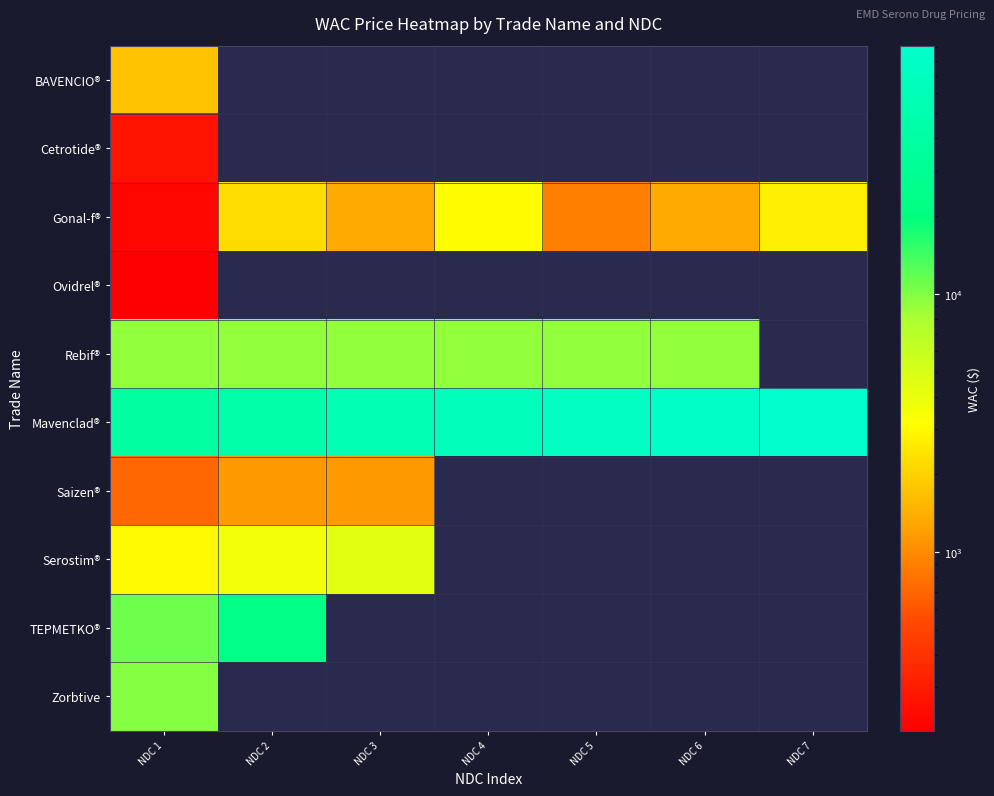

True or false: Rebif® has a value of 14904.4 at NDC 3.

False